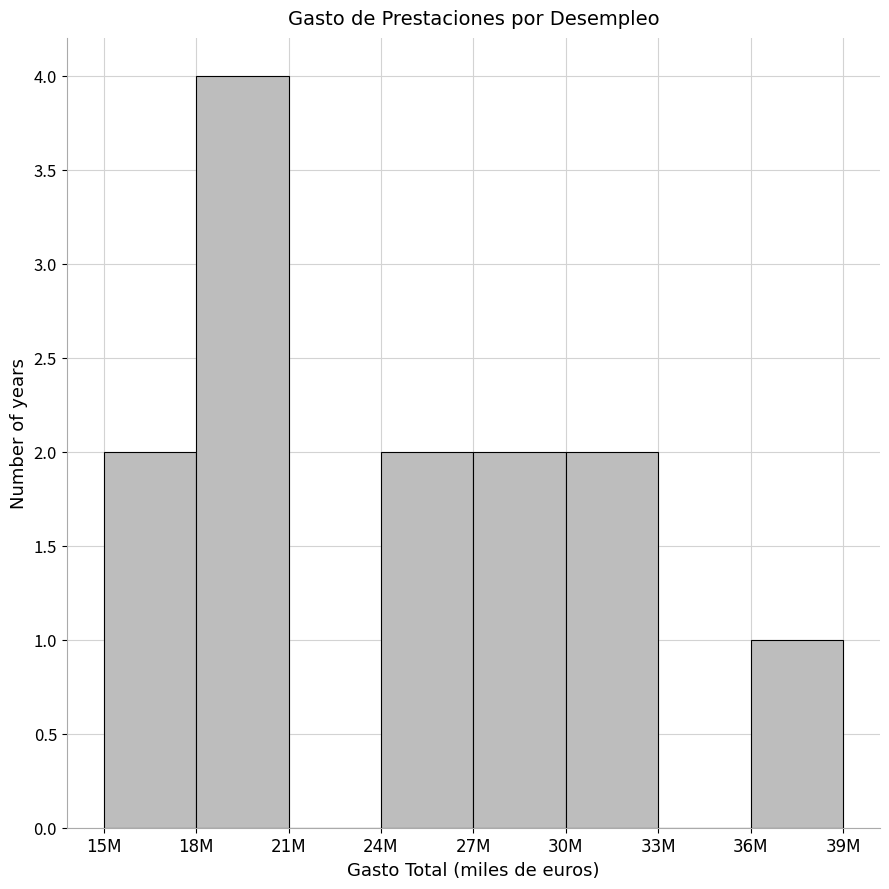

Reading right to left, what are all the values shown in this chart?

36M=1	33M=0	30M=2	27M=2	24M=2	21M=0	18M=4	15M=2